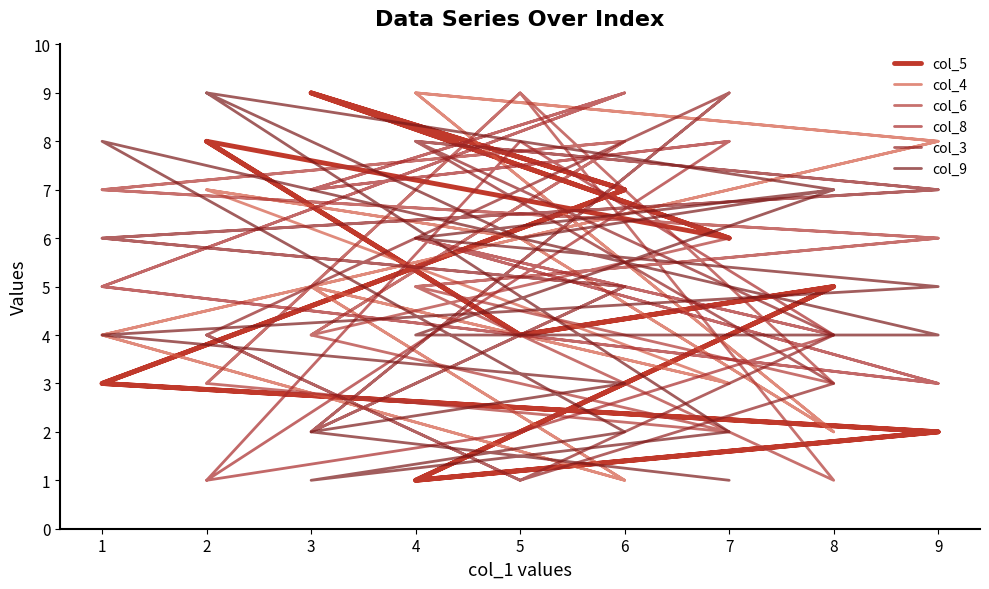

True or false: col_4 has more than 2 points higher than both neighbors.

True